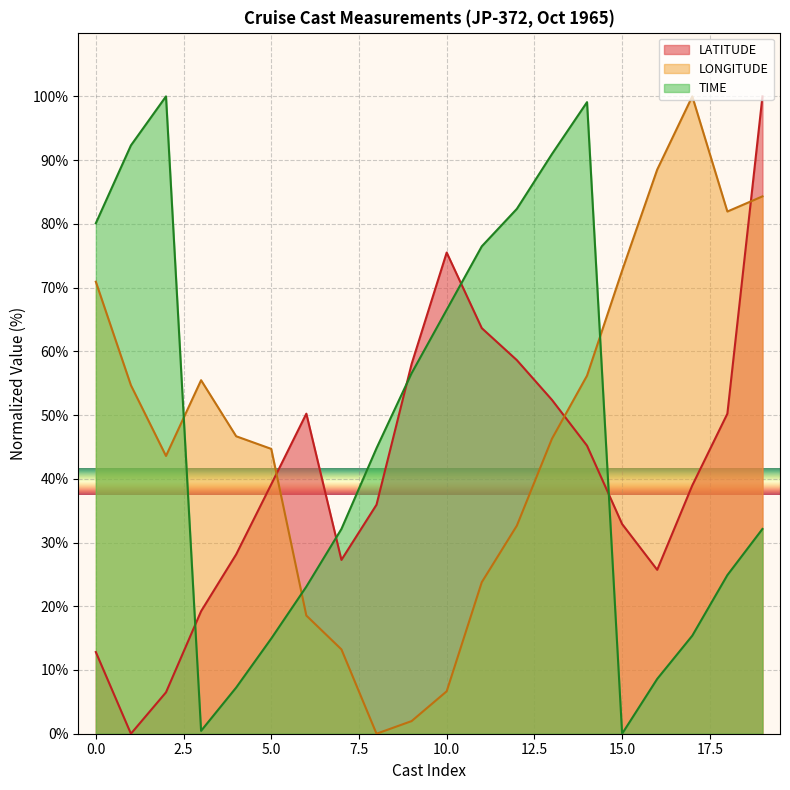

Between 19 and 20, which series saw the biggest shift?

LATITUDE